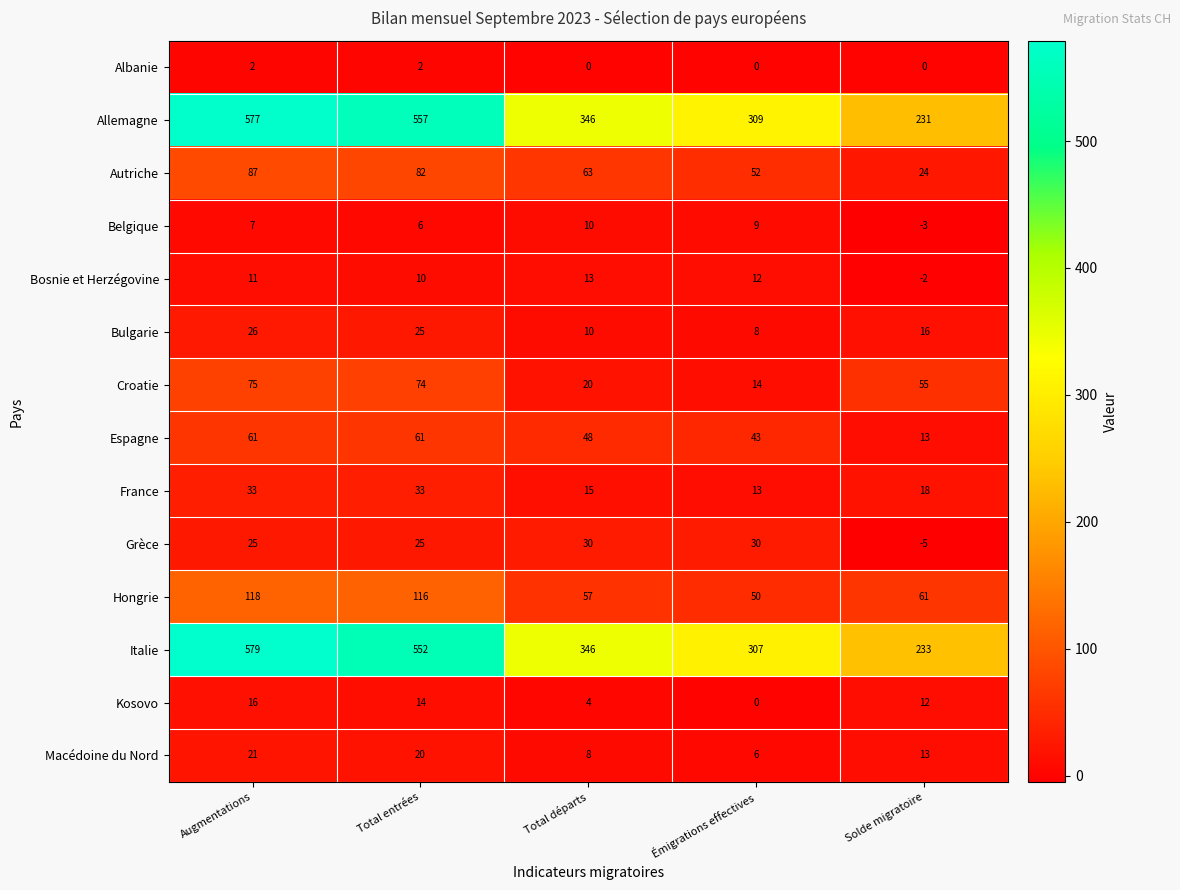

Is it true that France equals 3 at Émigrations effectives?

False